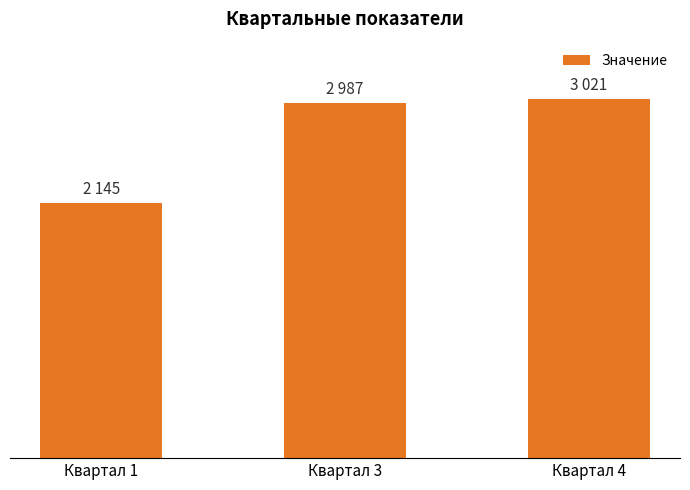

What is the smallest value displayed?

2145